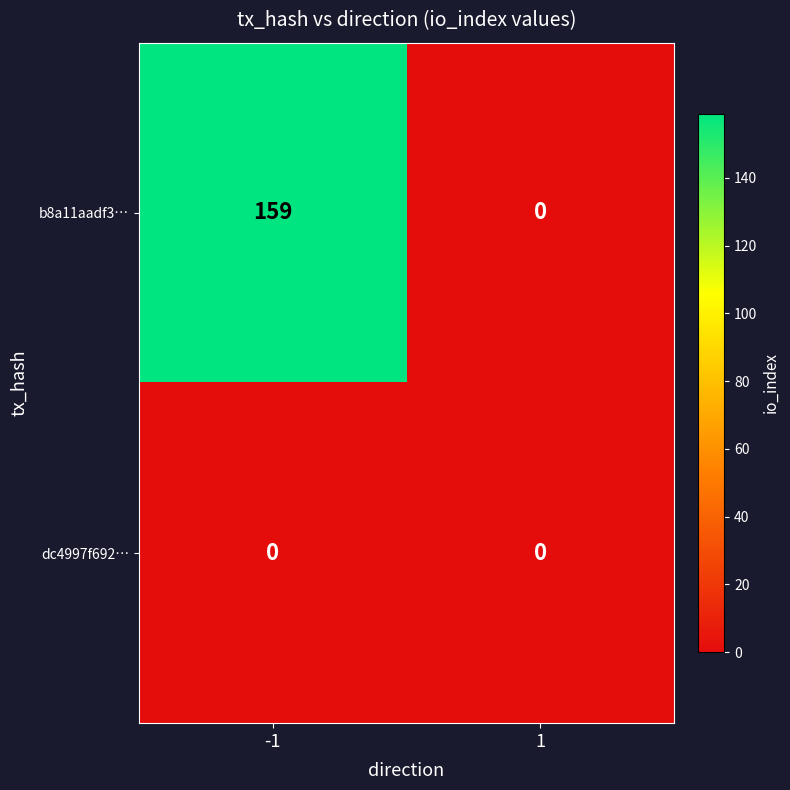

What is the total value across all series at -1?

159